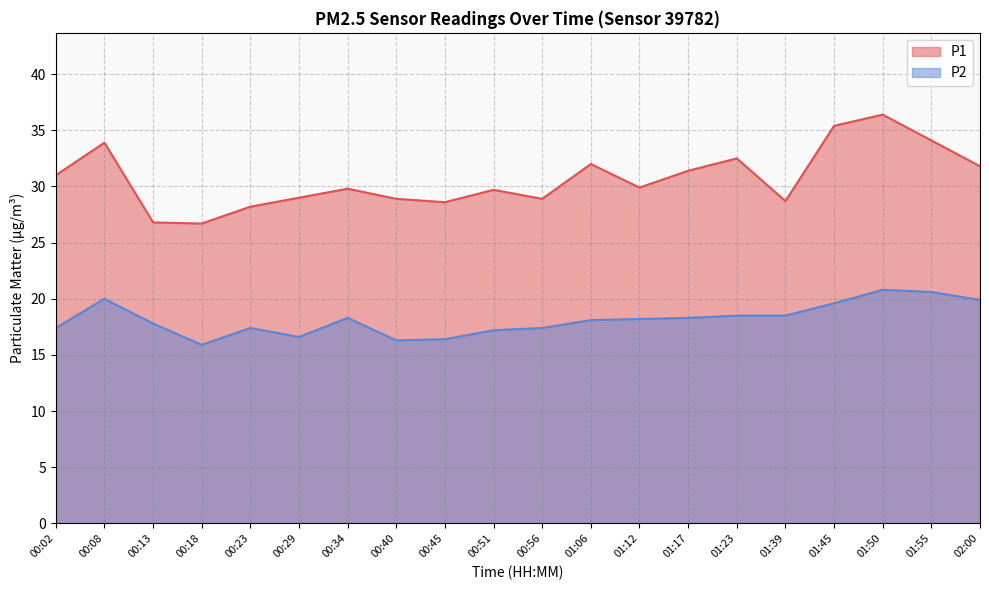

Reading left to right, transcribe all the data shown in this chart.

P1: 31.0	33.9	26.8	26.7	28.2	29.0	29.8	28.9	28.6	29.7	28.9	32.0	29.9	31.4	32.5	28.7	35.4	36.4	34.1	31.8
P2: 17.4	20.0	17.8	15.9	17.4	16.6	18.3	16.3	16.4	17.2	17.4	18.1	18.2	18.3	18.5	18.5	19.6	20.8	20.6	19.9